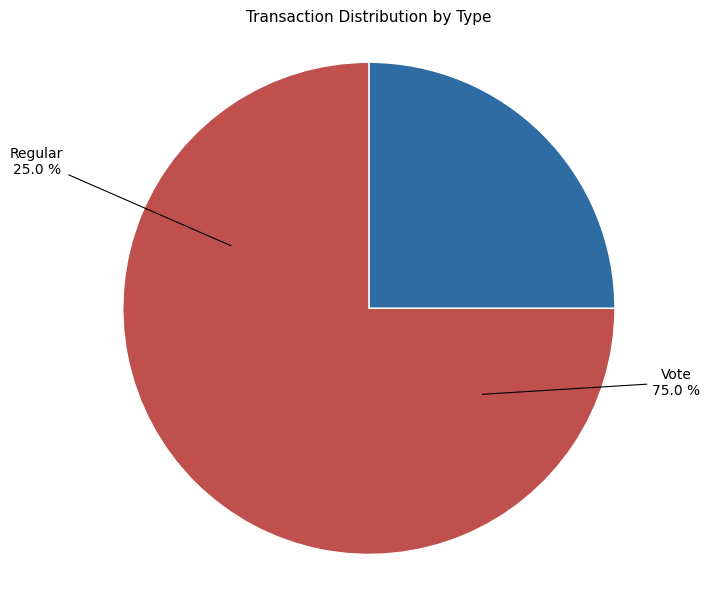

Which category has the smallest portion of the pie?

Regular